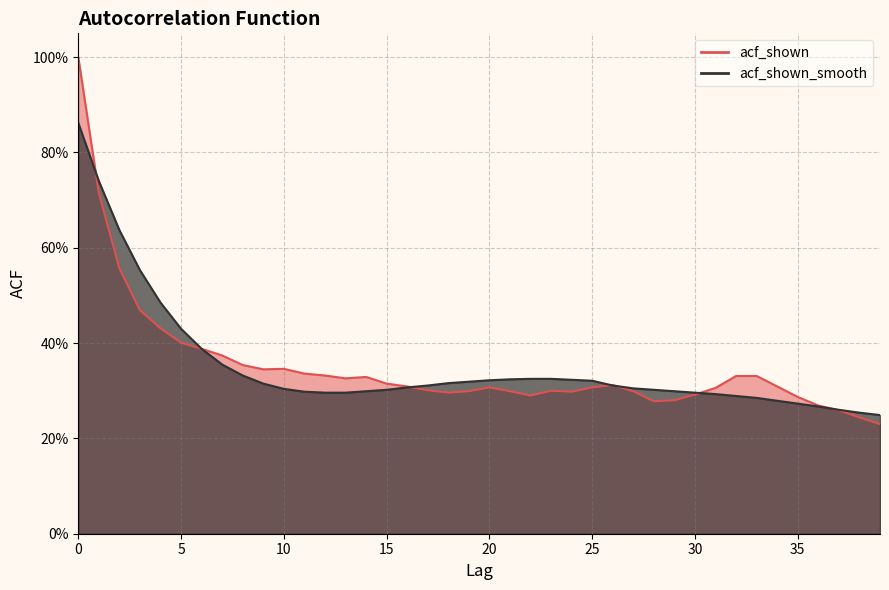

How many categories are shown in the chart?

40